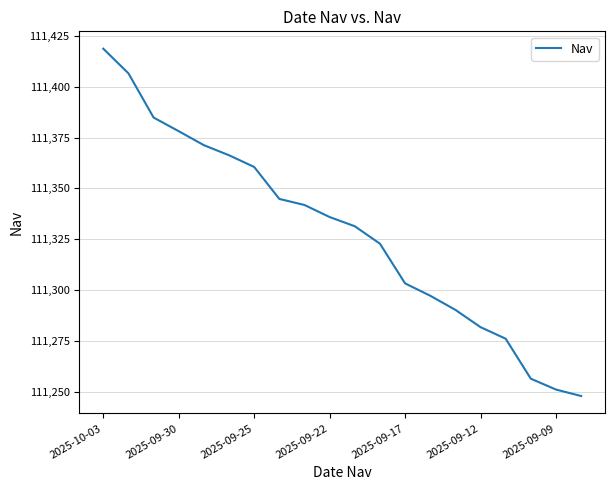

What is the smallest value displayed?

111247.9